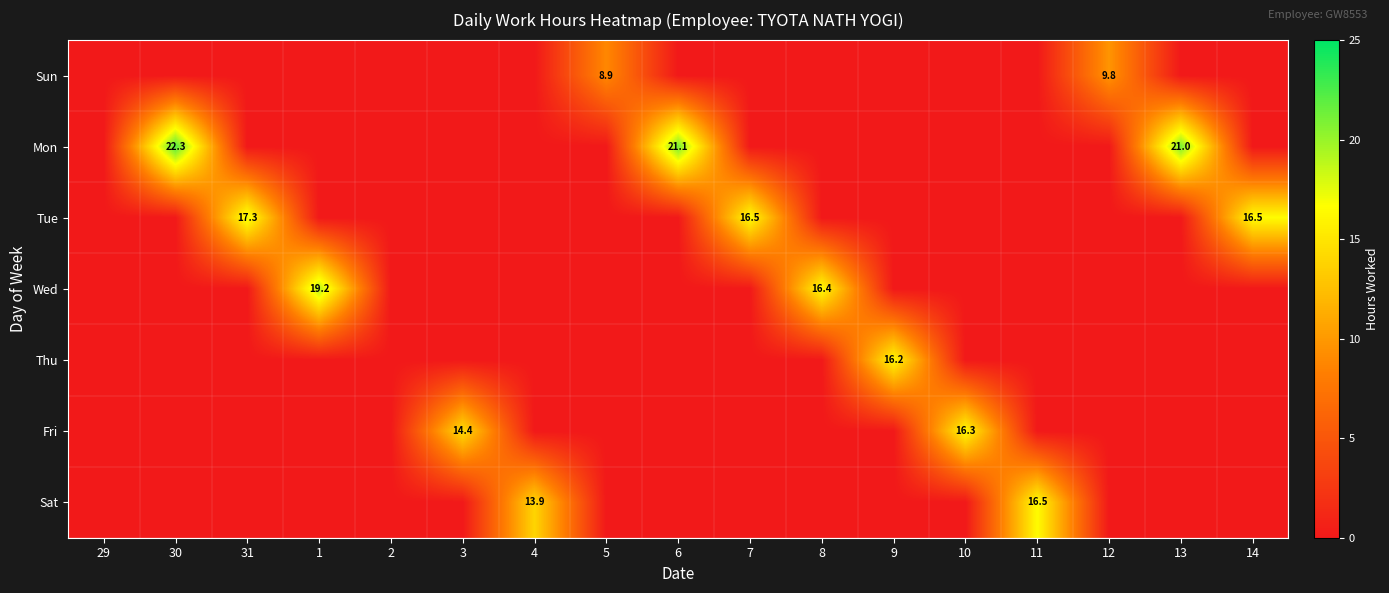

The Tue series shows 10.4 at 30. True or false?

False